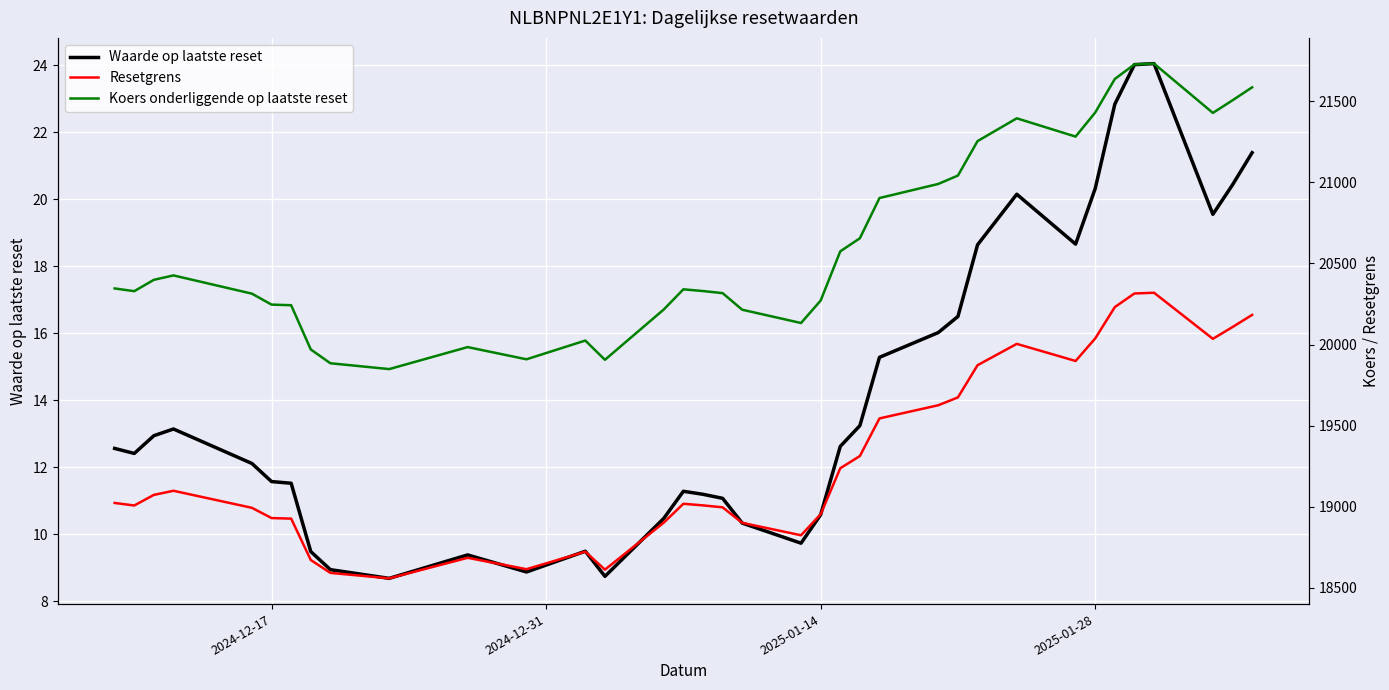

Reading right to left, extract all data points from this chart.

Waarde op laatste reset: 21.4	20.4	19.6	24.1	24.0	22.8	20.3	18.7	20.1	18.6	16.5	16.0	15.3	13.2	12.6	10.6	9.7	10.3	11.1	11.2	11.3	10.5	8.7	9.5	8.9	9.4	8.7	8.9	9.5	11.5	11.6	12.1	13.1	12.9	12.4	12.6
Resetgrens: 20182.8	20107.8	20035.4	20319.5	20314.9	20231.1	20037.6	19898.8	20004.3	19872.7	19674.3	19625.9	19544.7	19312.8	19237.3	18953.7	18824.2	18900.8	18996.5	19008.5	19018.4	18902.1	18612.2	18723.1	18615.0	18685.3	18558.6	18592.2	18671.8	18926.8	18930.4	18993.4	19098.6	19073.2	19007.8	19023.5
Koers onderliggende op laatste reset: 21585.9	21505.7	21428.2	21732.0	21727.2	21637.5	21430.6	21282.2	21394.9	21254.3	21042.0	20990.3	20903.4	20655.4	20574.7	20271.3	20132.8	20214.8	20317.1	20329.9	20340.6	20216.2	19906.1	20024.7	19909.1	19984.3	19848.8	19884.8	19969.9	20242.6	20246.4	20313.8	20426.3	20399.2	20329.2	20346.0